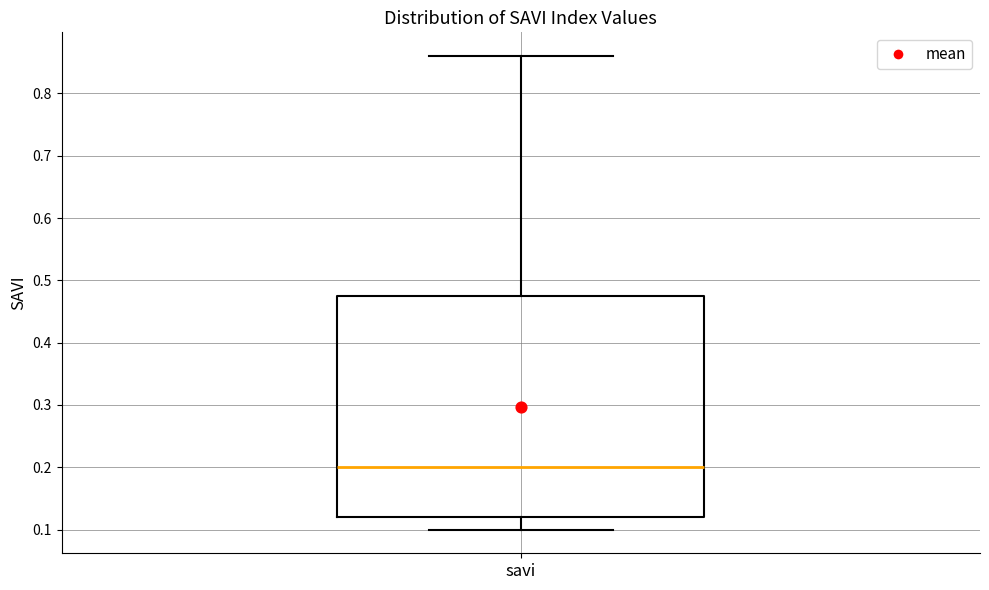

Transcribe this box plot: give where the median line is, the range the box spans, and where the two whiskers end, as read against the y-axis. The values are not printed on the chart, so give them approximately, as read against the axis.

median 0.20, box 0.12 to 0.48, whiskers 0.10 to 0.86